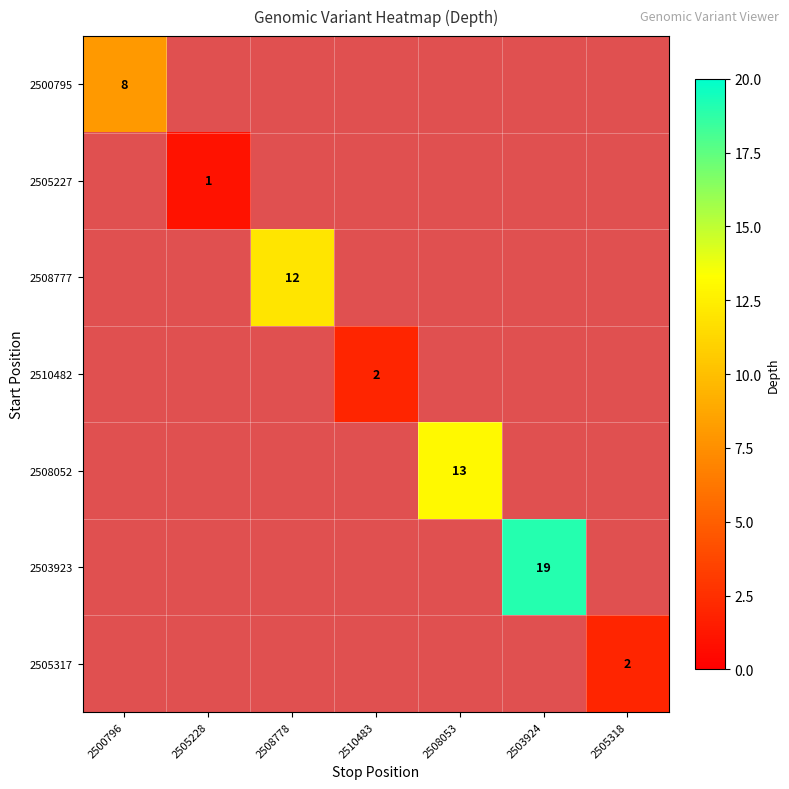

Count the number of categories in the chart.

7